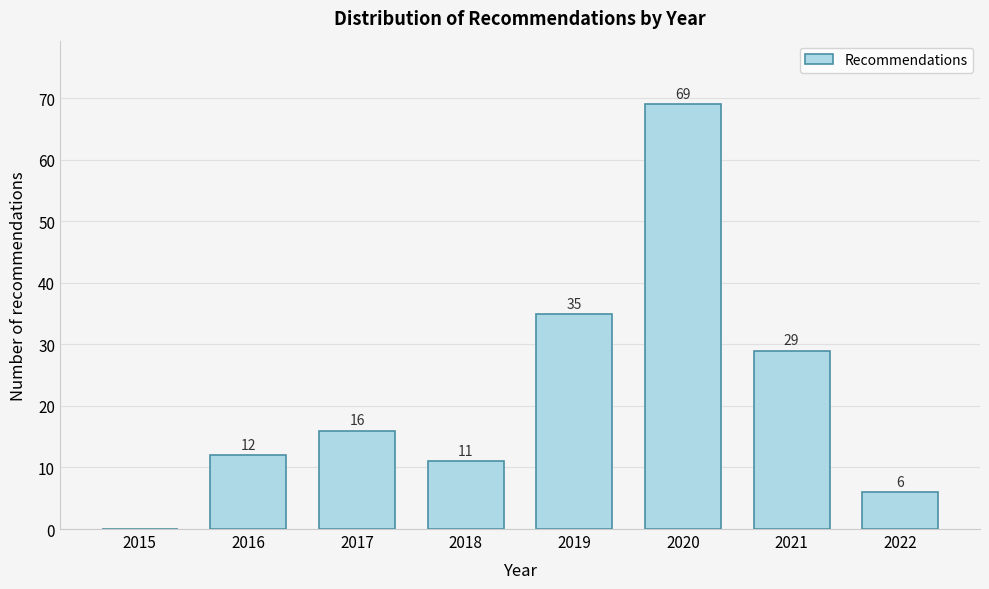

Reading left to right, extract all data points from this chart.

2015=0	2016=12	2017=16	2018=11	2019=35	2020=69	2021=29	2022=6